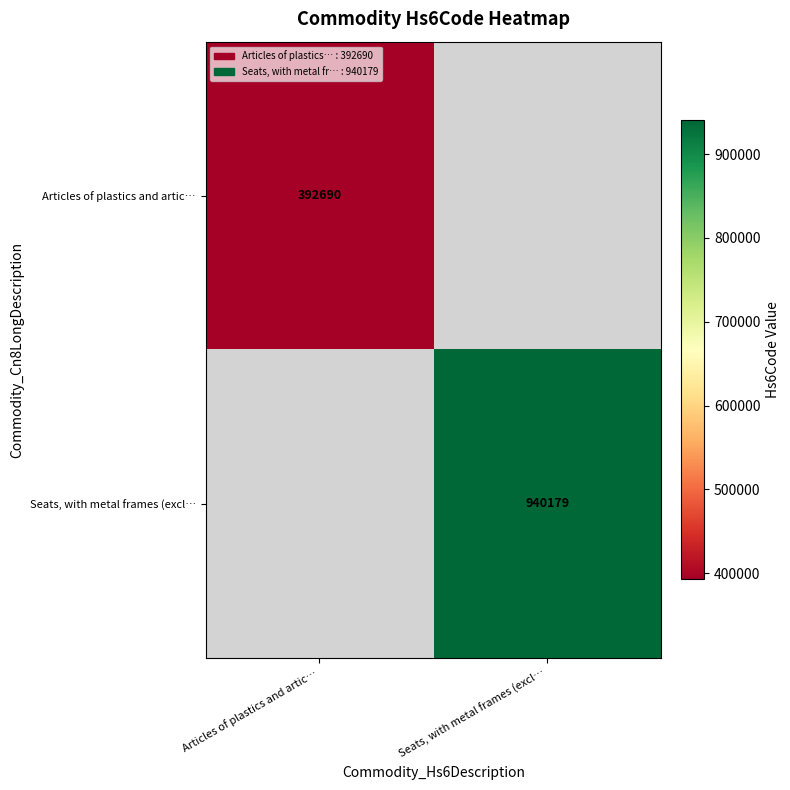

How many data points does each series have?

2